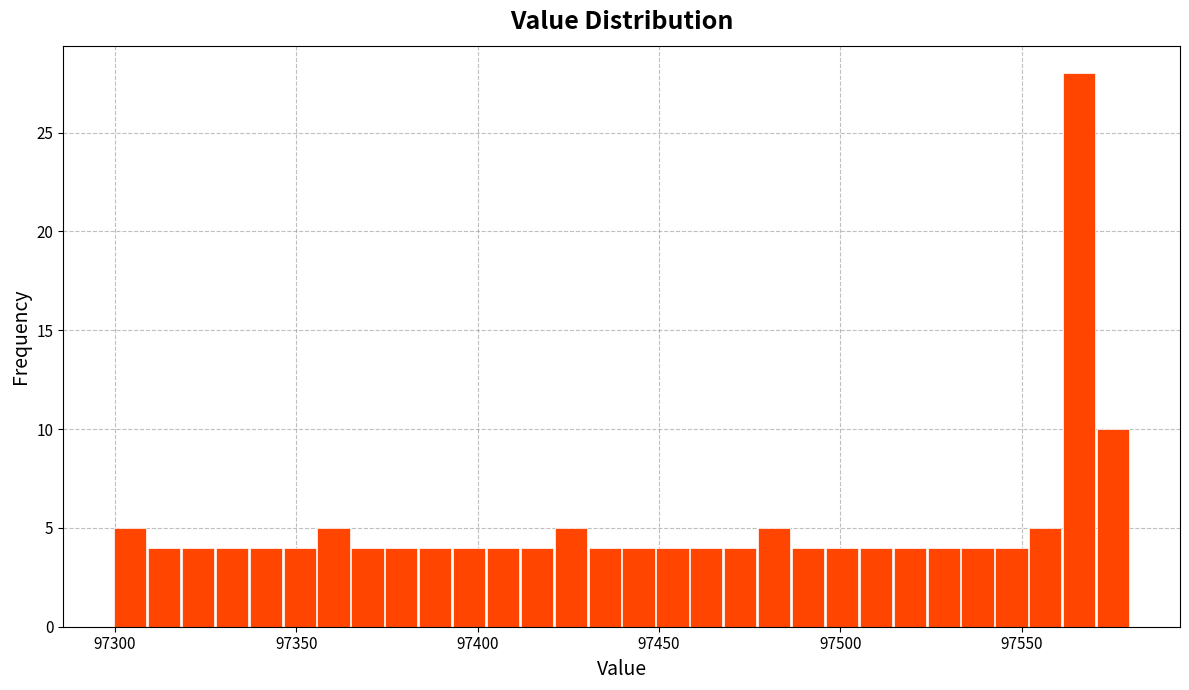

Around what value on the x-axis is the tallest bar? Give the approximate position of its centre, as read against the axis.

97565